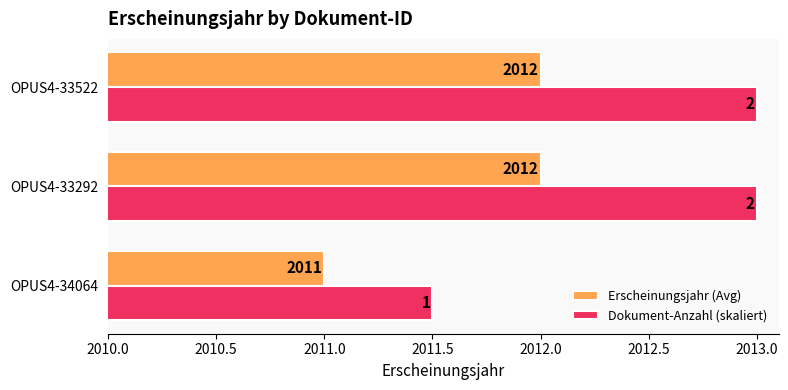

Is the value of Dokument-Anzahl (skaliert) at OPUS4-34064 greater than the value of Erscheinungsjahr (Avg) at OPUS4-34064?

Yes